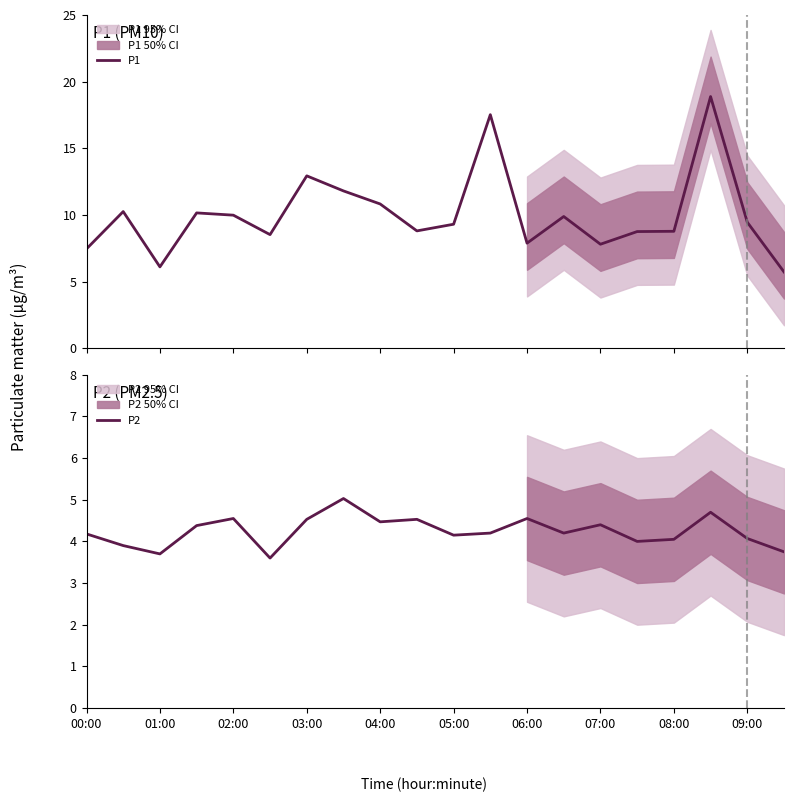

At which label does P2 first exceed 4?

00:00